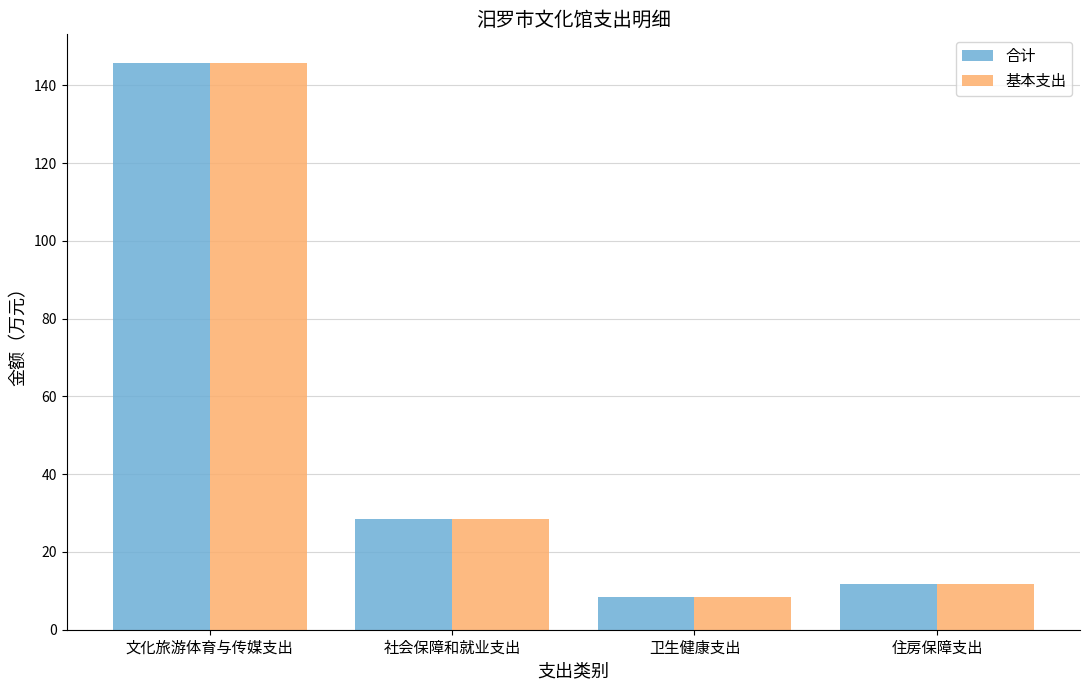

Reading left to right, list all the values displayed in this chart.

合计: 145.8	28.5	8.3	11.7
基本支出: 145.8	28.5	8.3	11.7